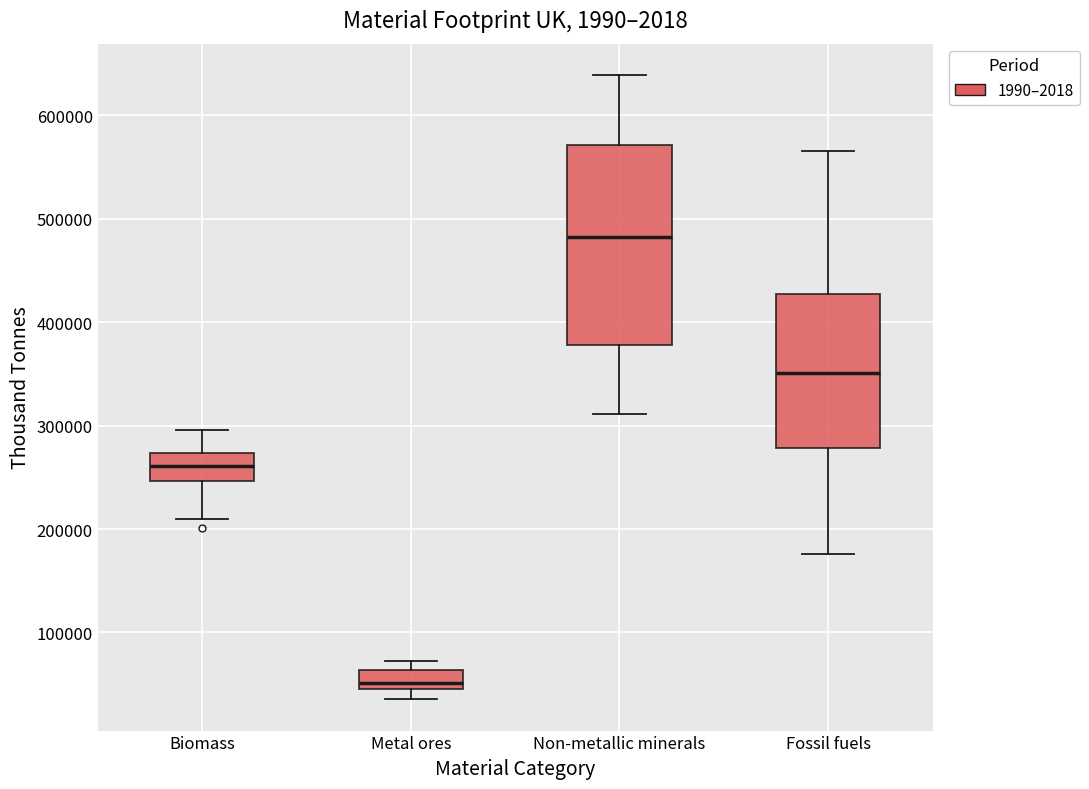

Which box is the tallest, from its lower edge to its upper edge?

Non-metallic minerals